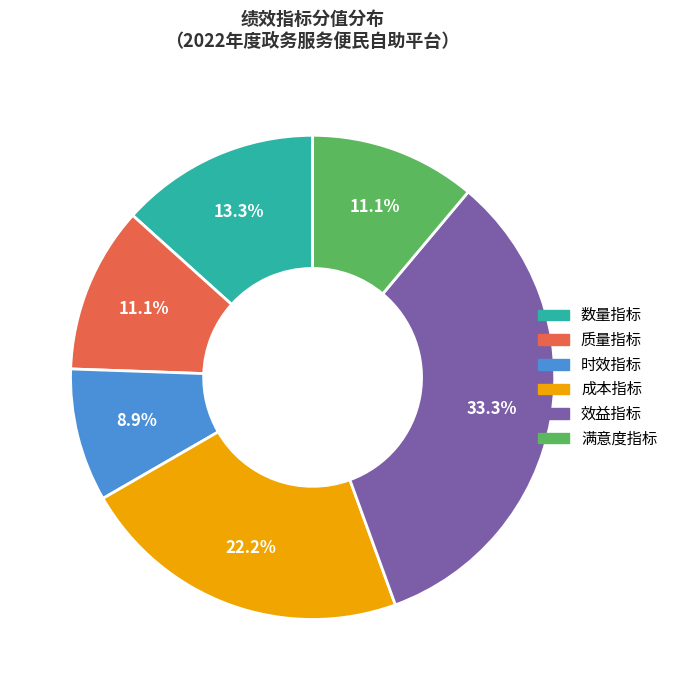

How many slices are in this pie chart?

6